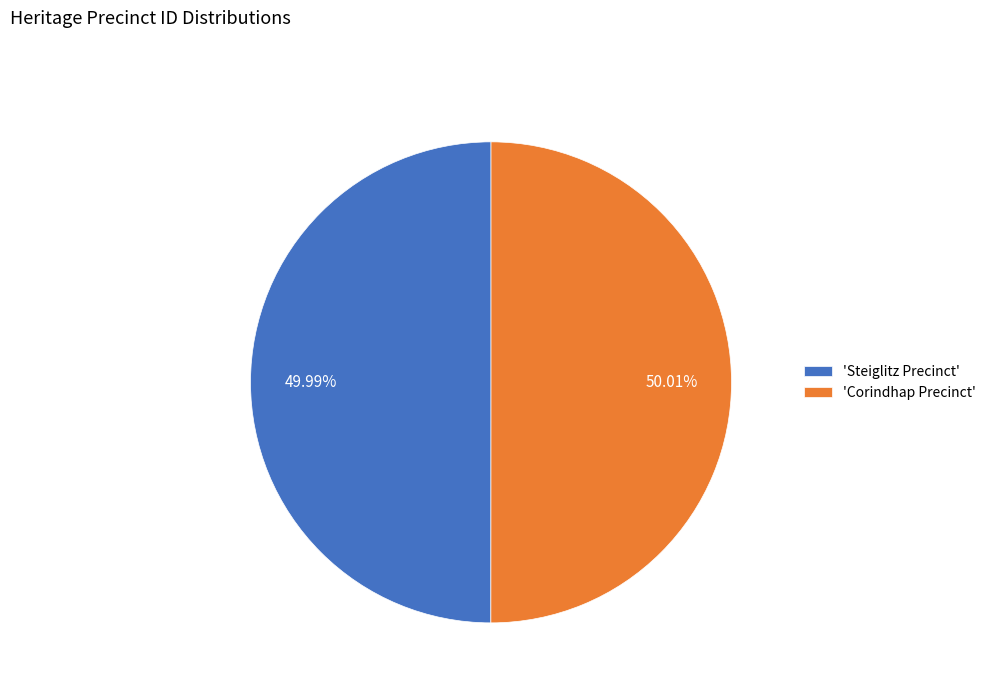

Does any single category account for the majority?

Yes